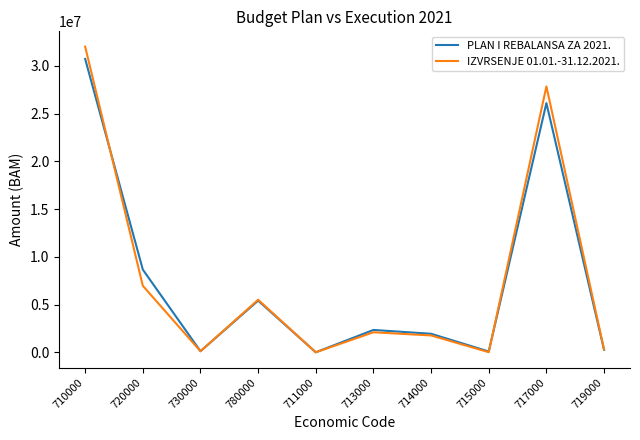

True or false: IZVRSENJE 01.01.-31.12.2021. has a value of 32015417 at 710000.

True